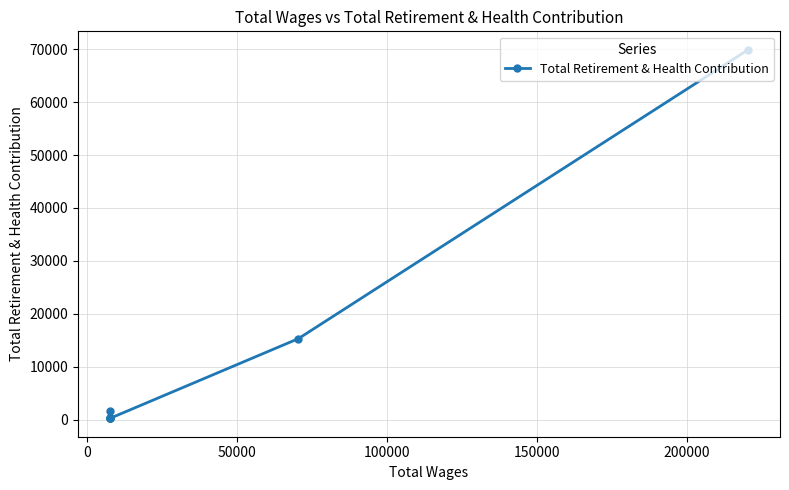

How many lines are shown in the chart?

1